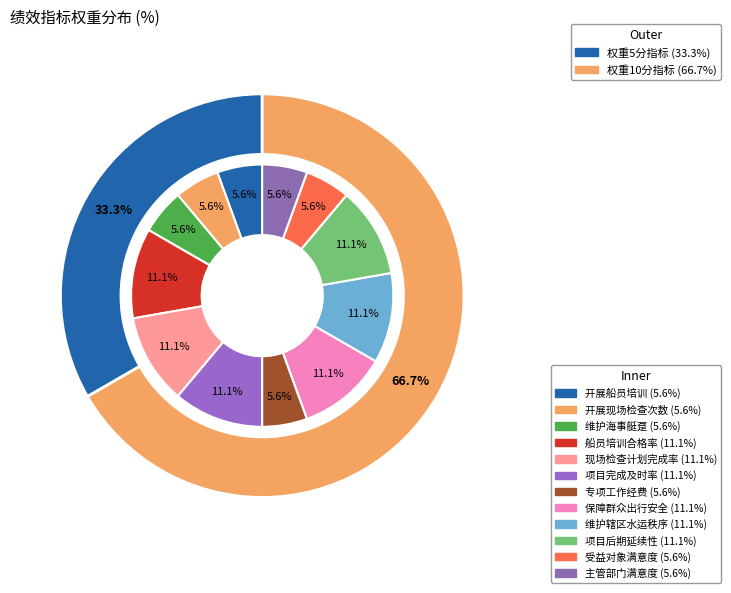

What portion of the pie excludes 维护辖区水运秩序?

88.9%